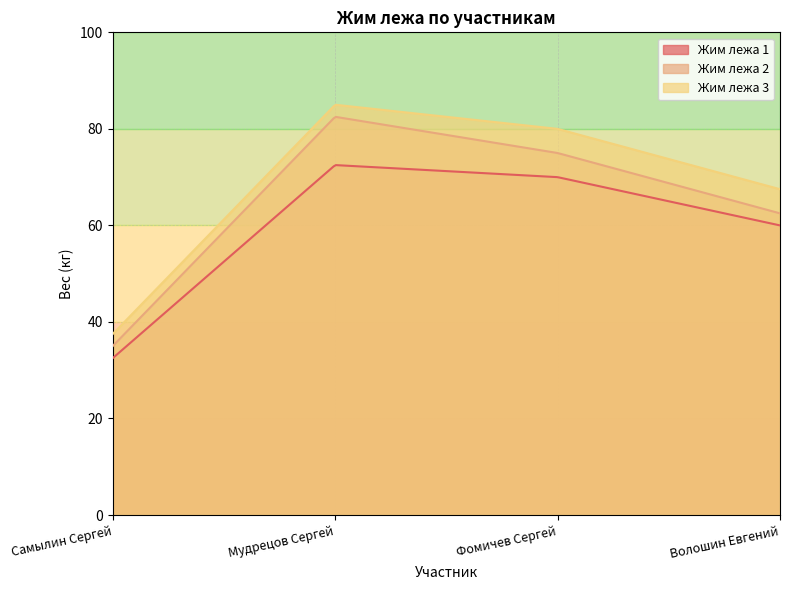

Which has a higher value, Фомичев Сергей or Самылин Сергей?

Фомичев Сергей